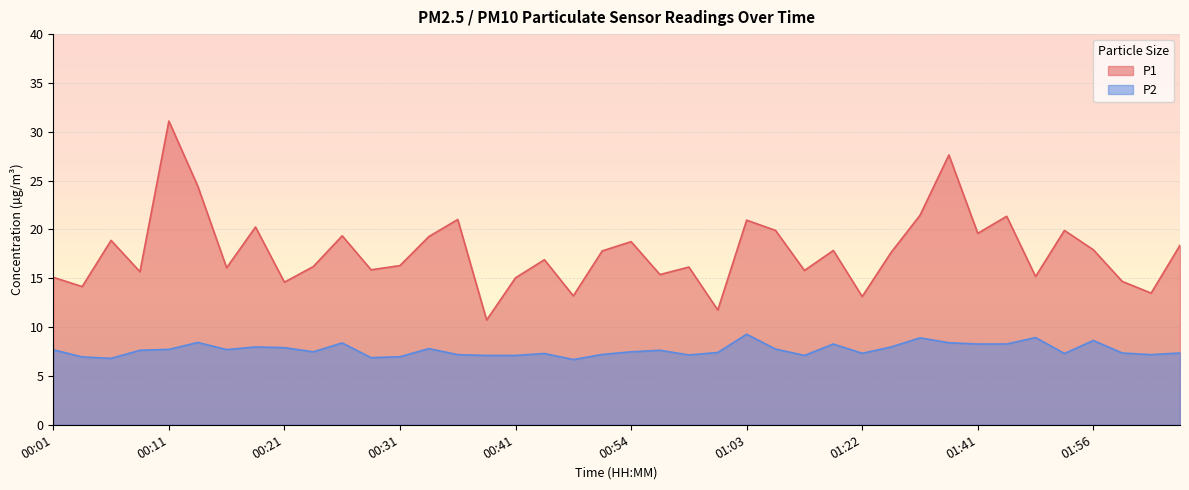

What is the label of the 31st point from the left?

01:30